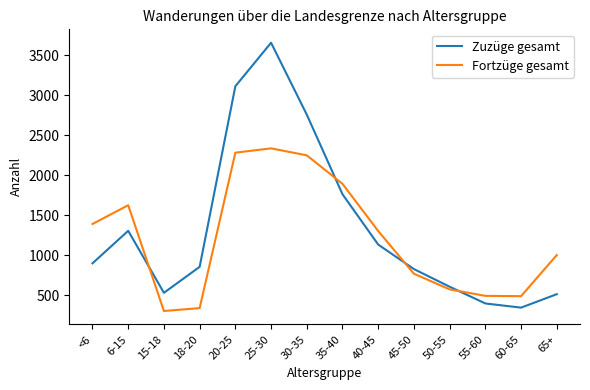

True or false: Zuzüge gesamt has a value of 399 at 55-60.

True